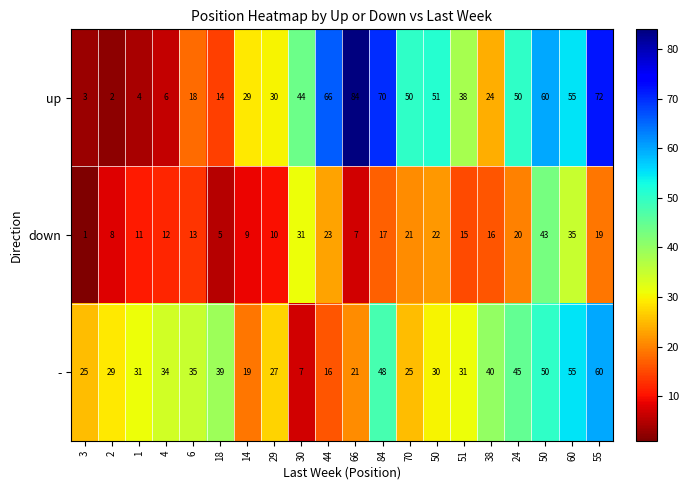

What is the spread (max minus min) of values at 66?

77